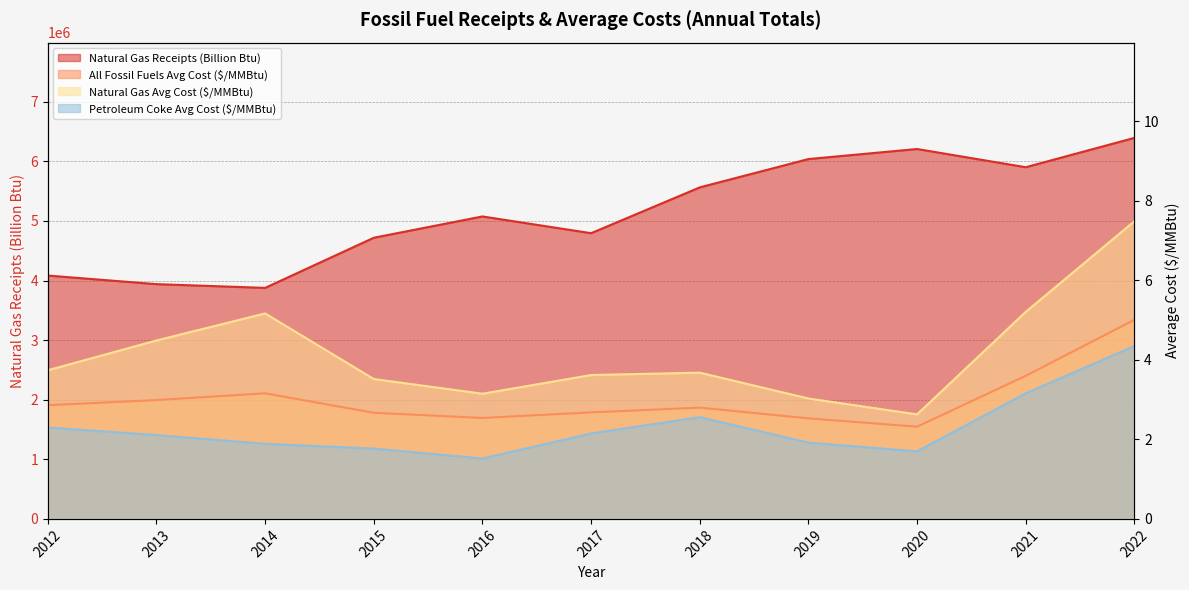

At 2019, list the series in order from smallest to largest.

Petroleum Coke Avg Cost ($/MMBtu), All Fossil Fuels Avg Cost ($/MMBtu), Natural Gas Avg Cost ($/MMBtu), Natural Gas Receipts (Billion Btu)